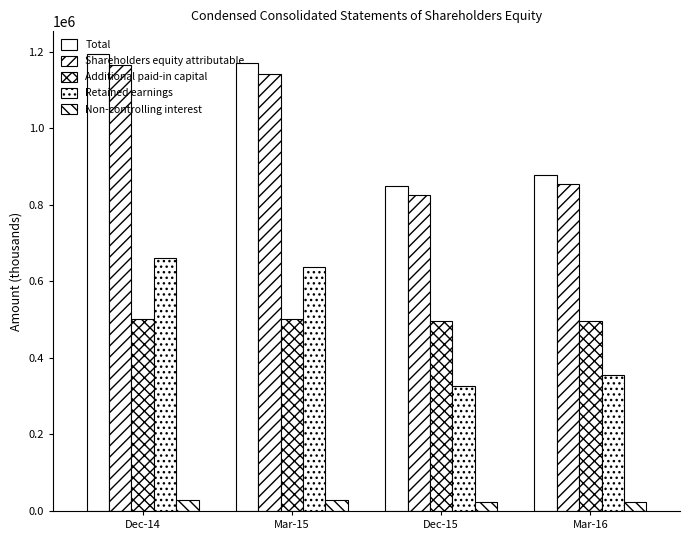

How many categories are shown in the chart?

4